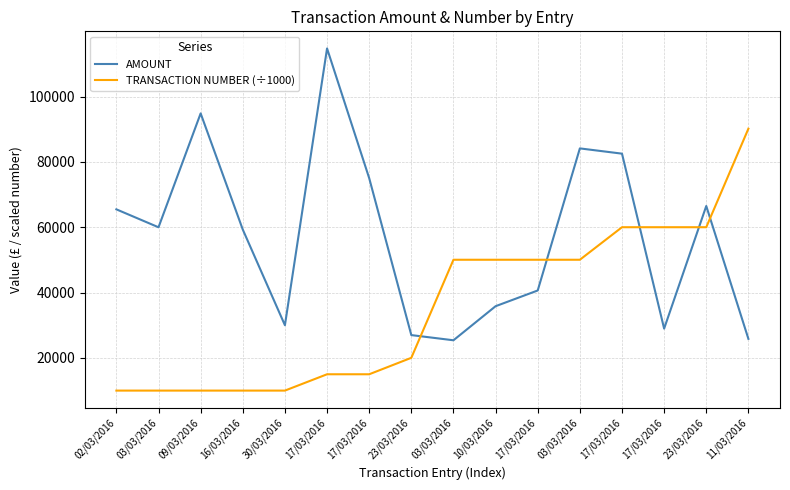

What is the value of the TRANSACTION NUMBER (÷1000) point at the 16th from the left?

90172.6